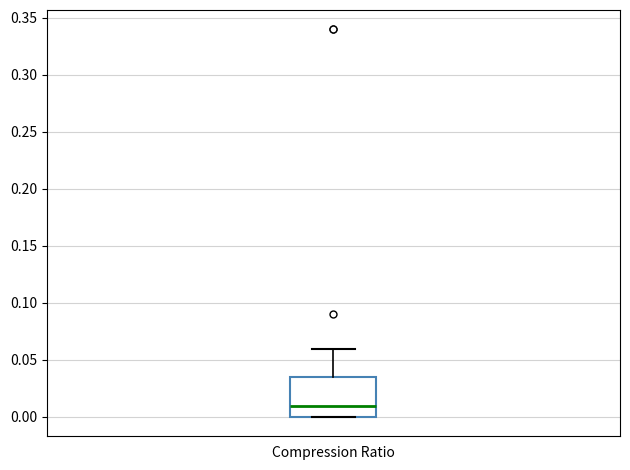

Read this box plot against the y-axis: the position of the median line, the range covered by the box, and the ends of both whiskers. The values are not printed on the chart, so give them approximately, as read against the axis.

median 0.010, box 0.000 to 0.035, whiskers 0.000 to 0.060